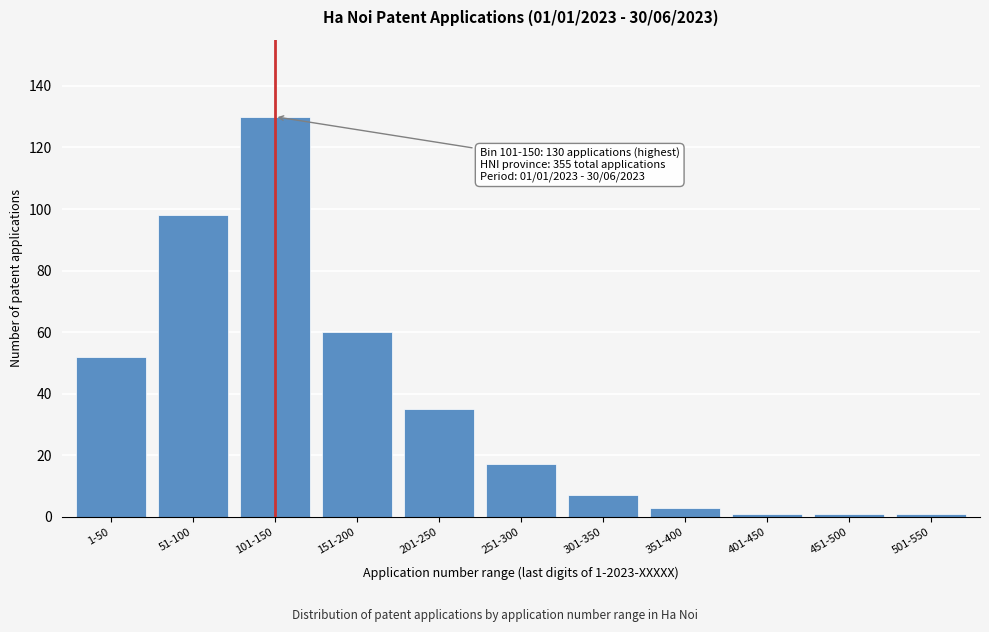

Reading left to right, what are all the values shown in this chart?

52	98	130	60	35	17	7	3	1	1	1